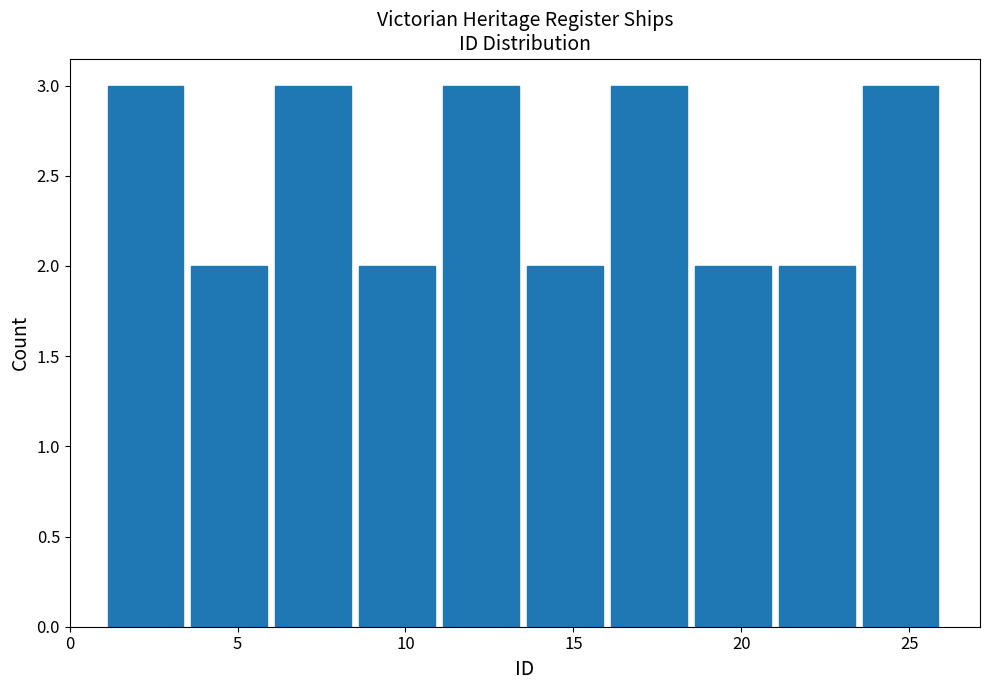

Reading left to right, list every bar in this chart as the range it spans on the x-axis followed by its height. The values are not printed on the chart, so give them approximately, as read against the axis.

1.0 to 3.5: 3
3.5 to 6.0: 2
6.0 to 8.5: 3
8.5 to 11.0: 2
11.0 to 13.5: 3
13.5 to 16.0: 2
16.0 to 18.5: 3
18.5 to 21.0: 2
21.0 to 23.5: 2
23.5 to 26.0: 3